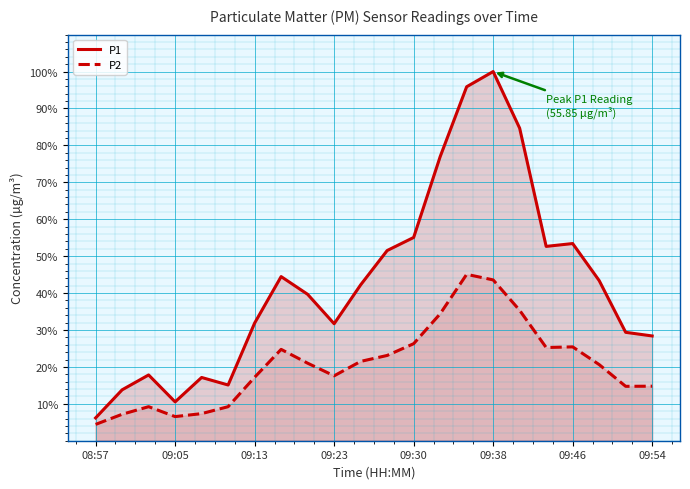

Read the P1 value at 09:54.

28.4